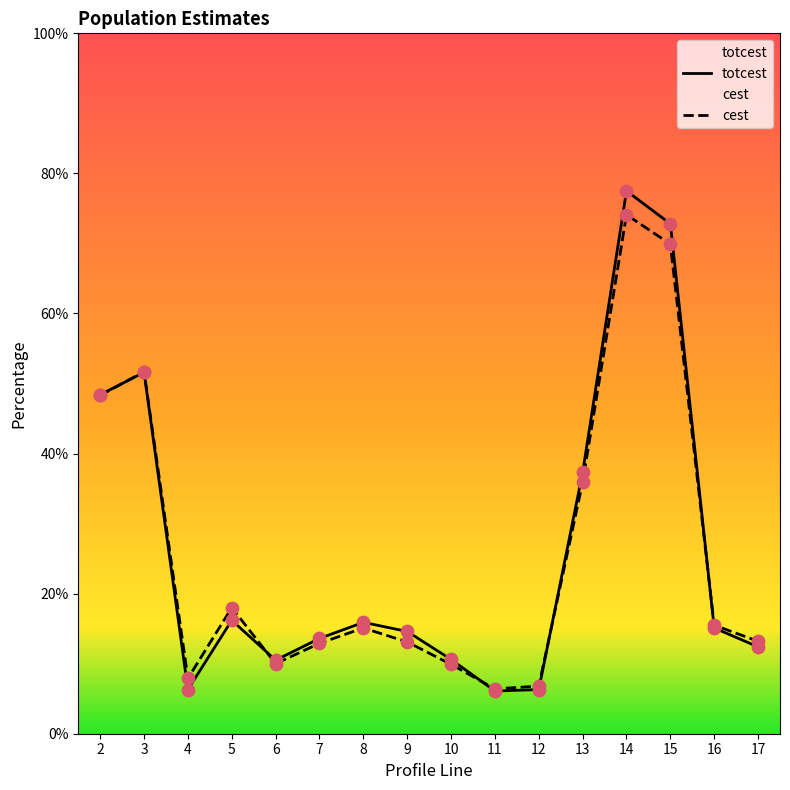

Which series contains the highest Y value?

totcest